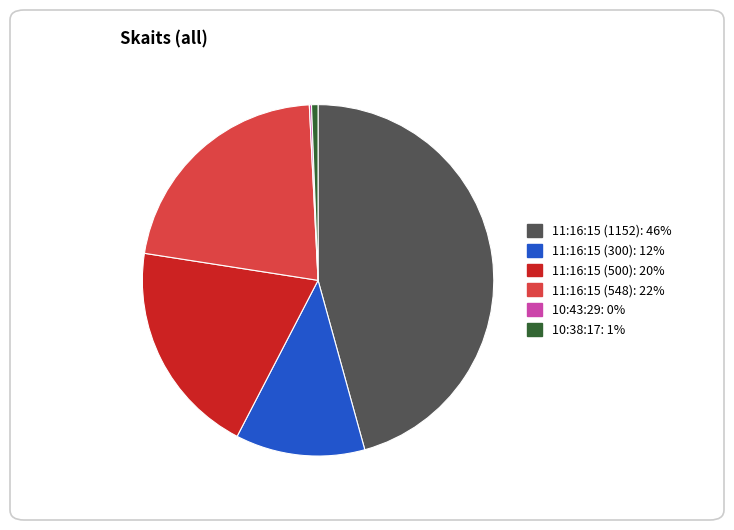

The 10:38:17 slice represents 1% of the pie. True or false?

True